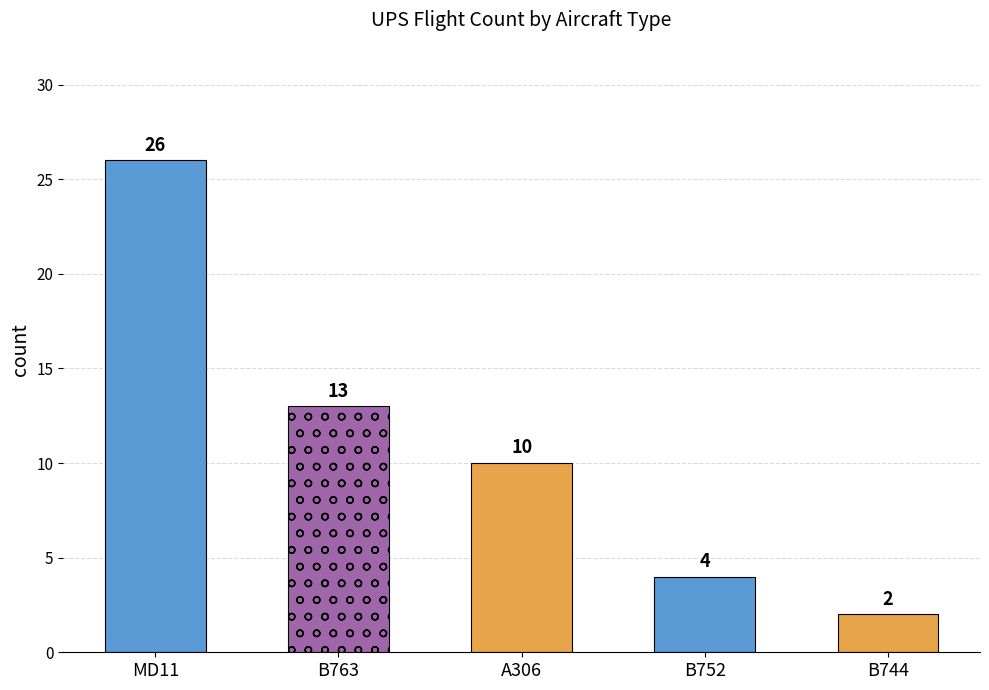

Reading left to right, extract all data points from this chart.

MD11=26	B763=13	A306=10	B752=4	B744=2